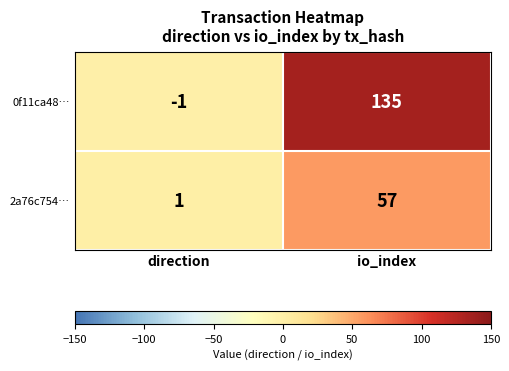

What is the difference between the highest and lowest values at io_index?

78